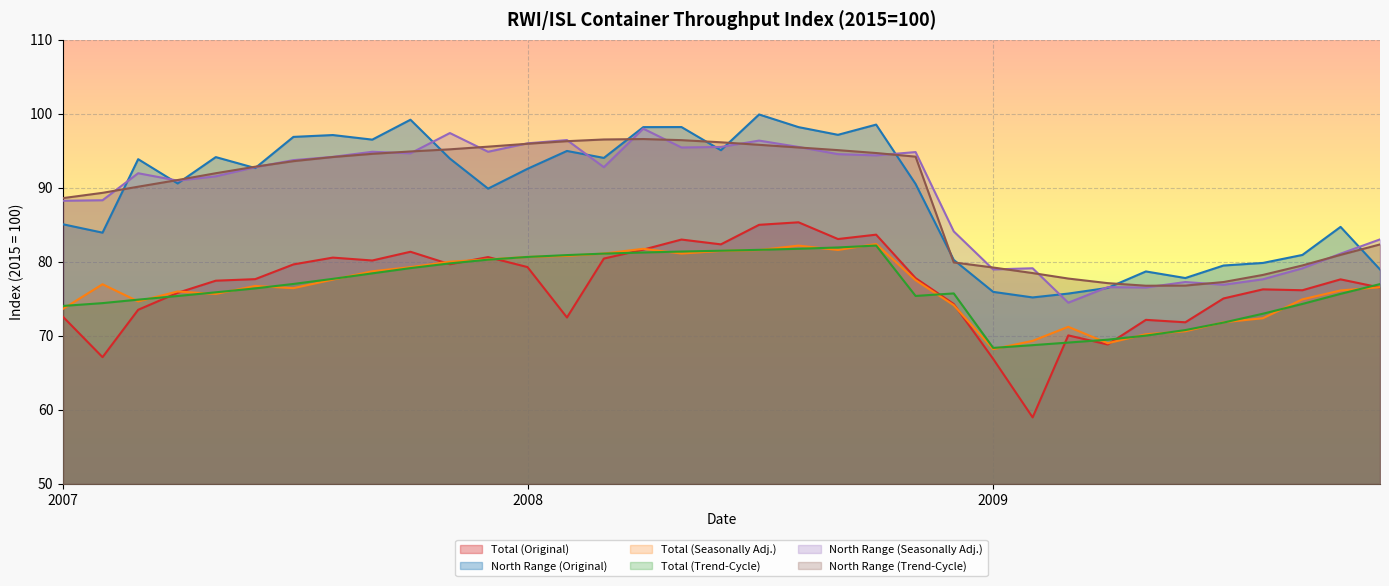

Which category has the highest value in the Total (Original) series?

2008-08